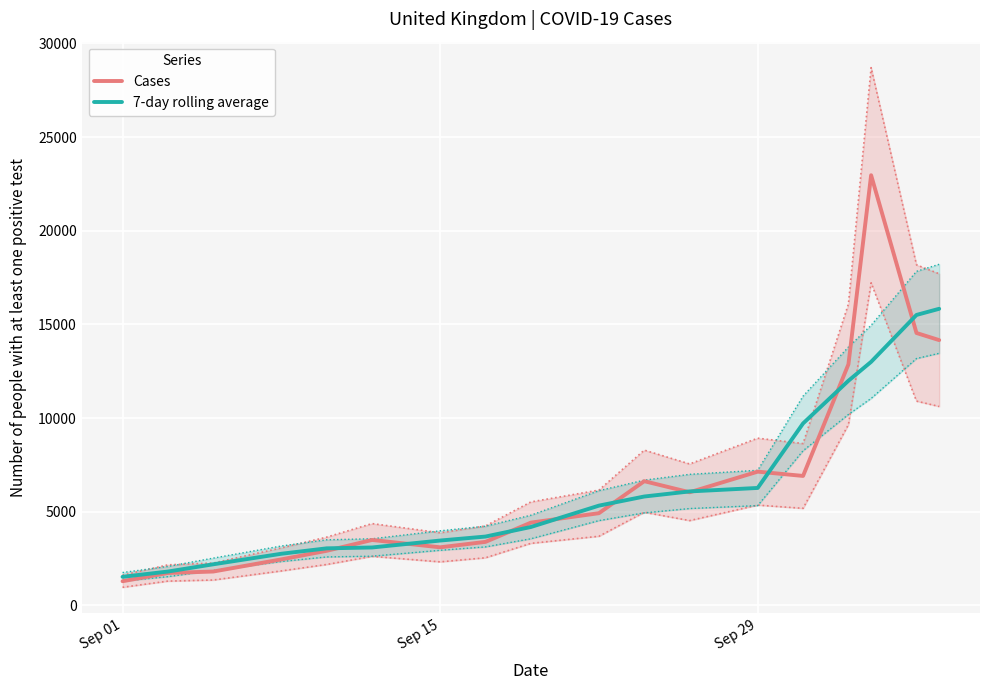

How many values in the 7-day rolling average series exceed 5329?

8